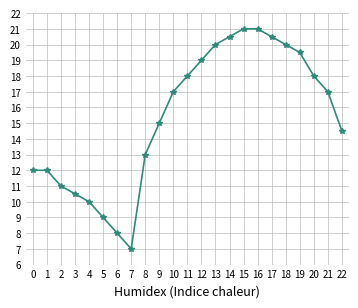

What is the greatest value displayed?

21.0